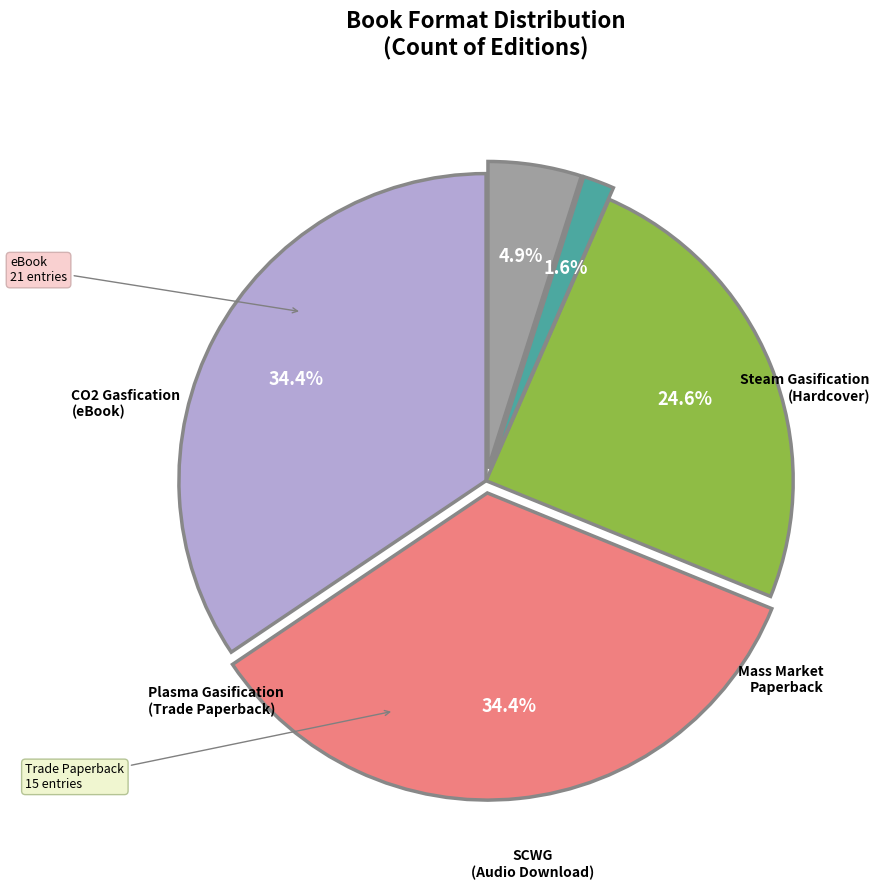

Is there a majority slice in this chart?

No